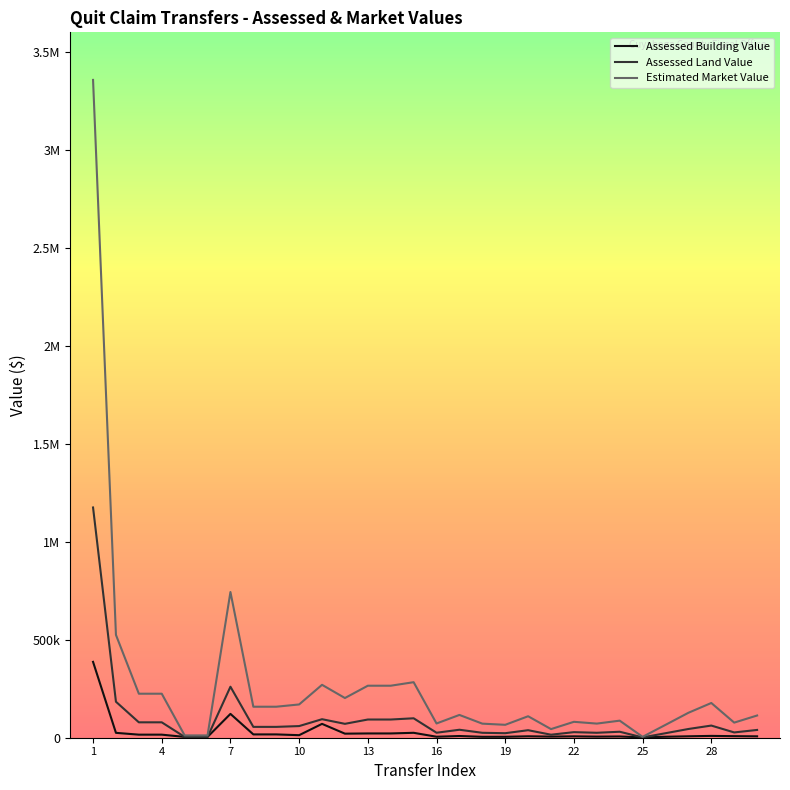

Which series has the widest spread of values?

Estimated Market Value